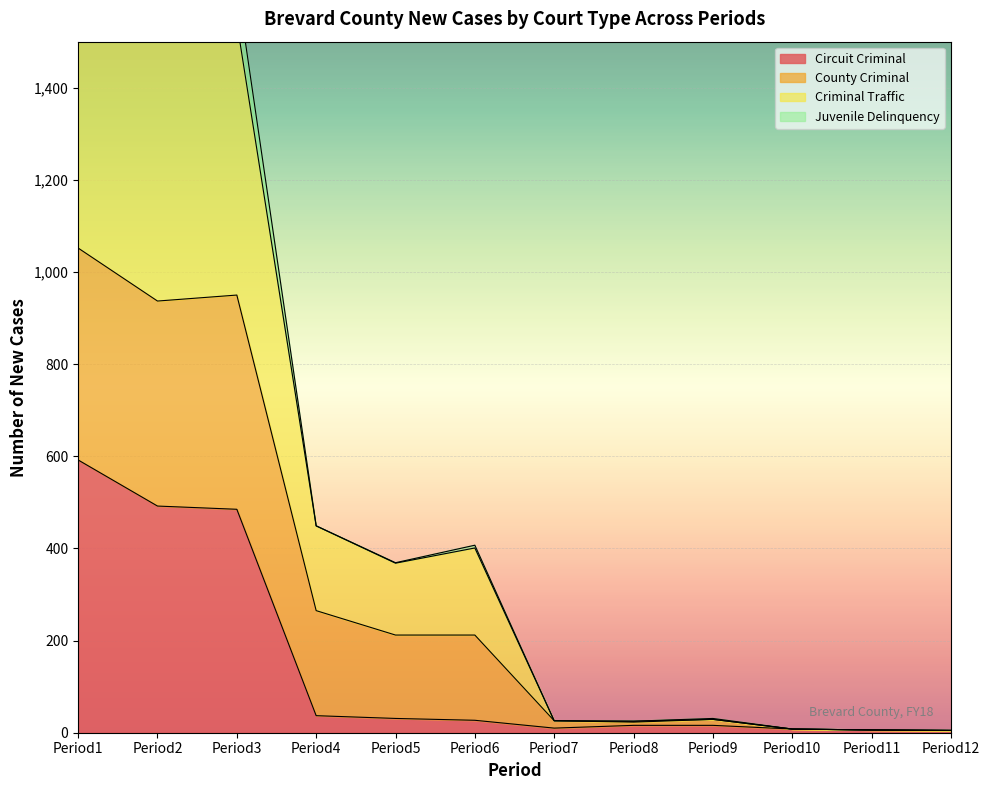

What is the total value across all series at Period3?

2027